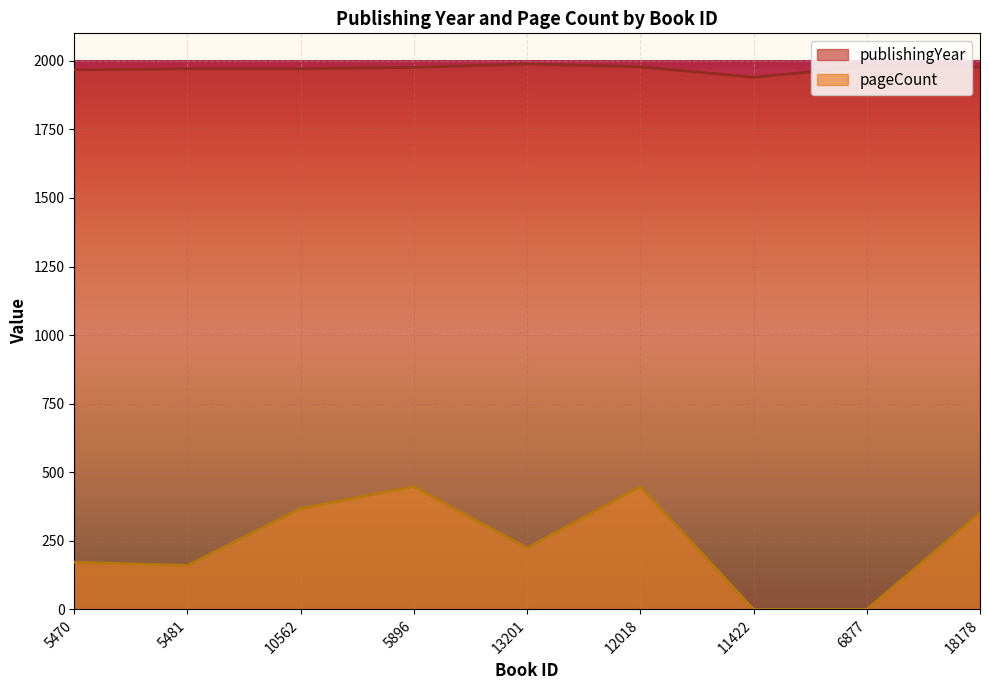

Read the publishingYear value at 13201.

1988